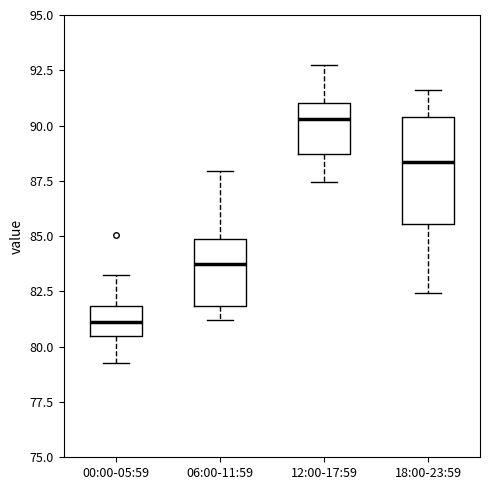

Where is the upper edge of the box for 00:00-05:59 on the y-axis? The values are not printed on the chart, so give them approximately, as read against the axis.

82.0